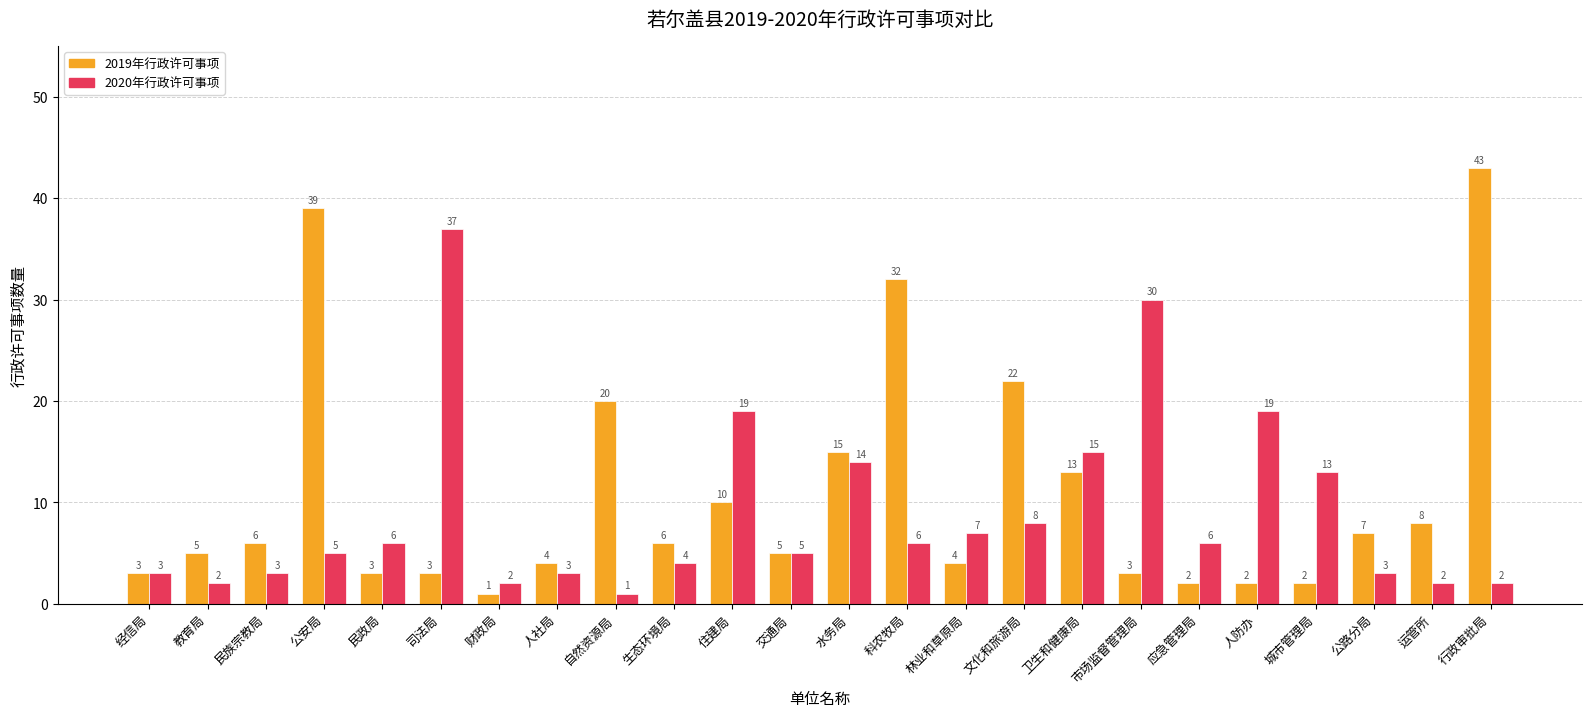

At how many categories does at least one series exceed 9?

12